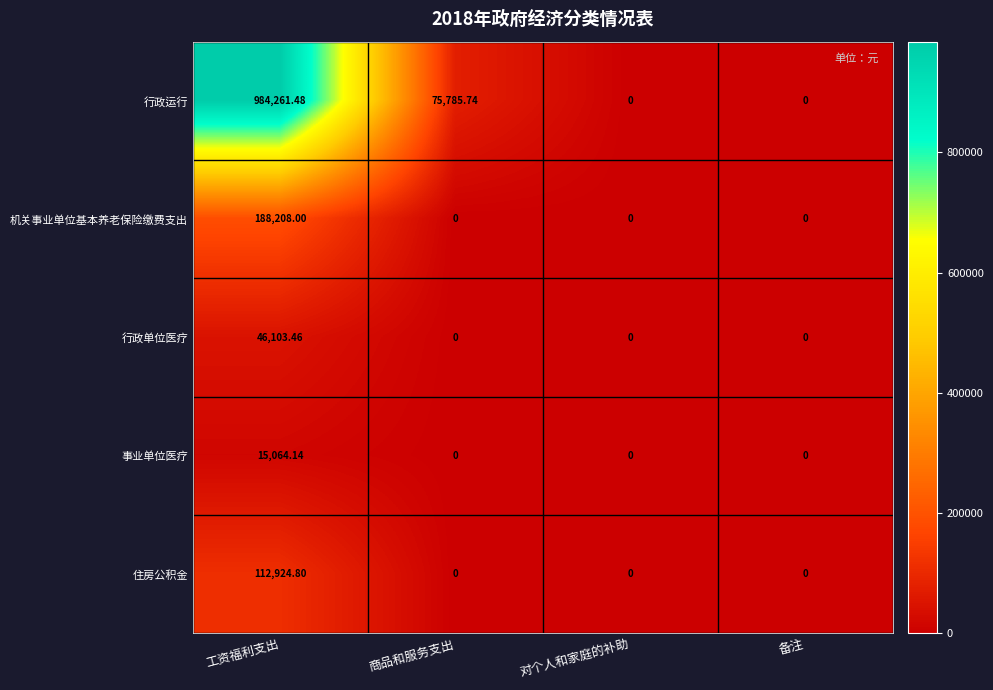

Which series has the largest range (max minus min)?

行政运行